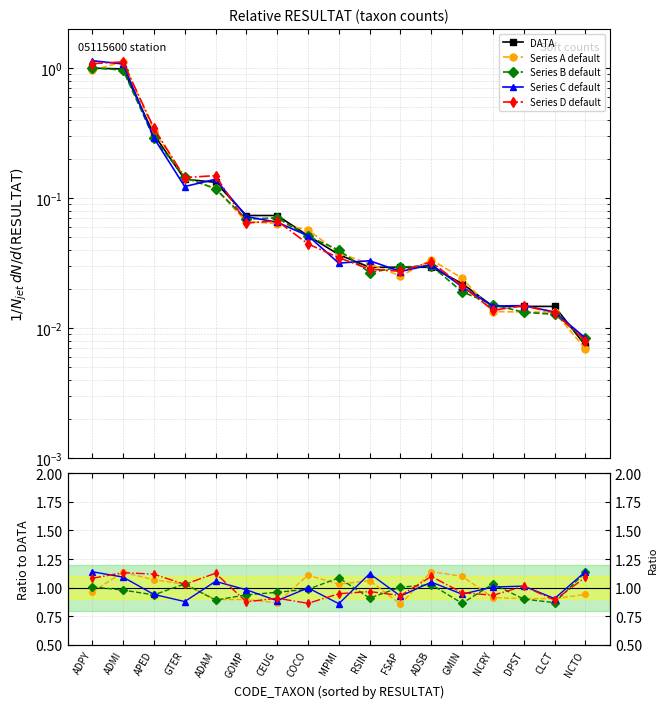

What is the label of the 14th point from the right?

GTER